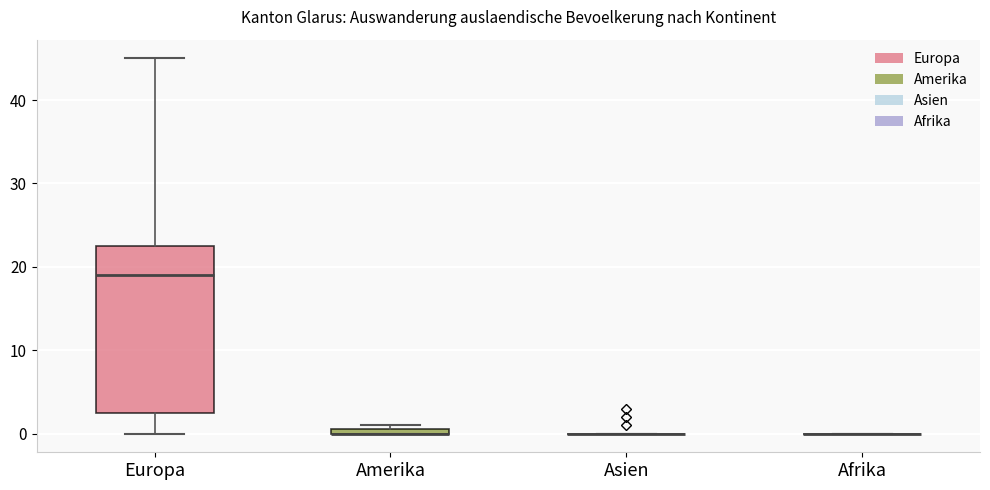

Where does the median line of the box for Europa sit on the y-axis? The values are not printed on the chart, so give them approximately, as read against the axis.

19